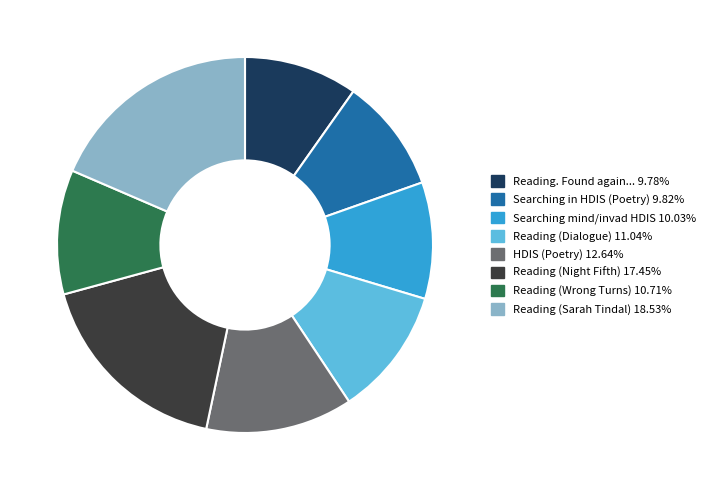

Approximately how many times larger is the value at Reading (Night Fifth) 17.45% compared to Reading (Wrong Turns) 10.71%?

1.6